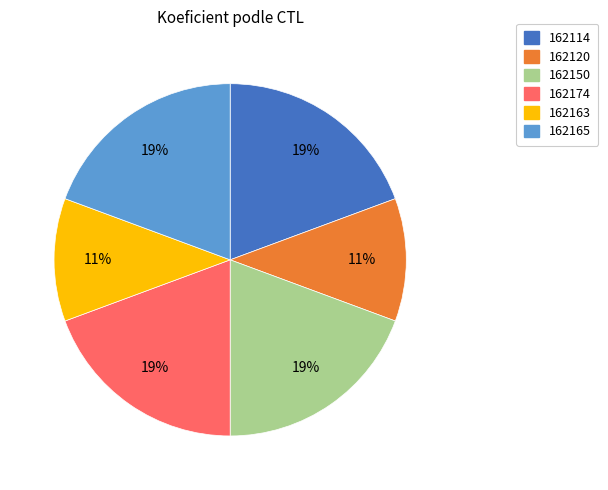

Does any single category account for the majority?

No